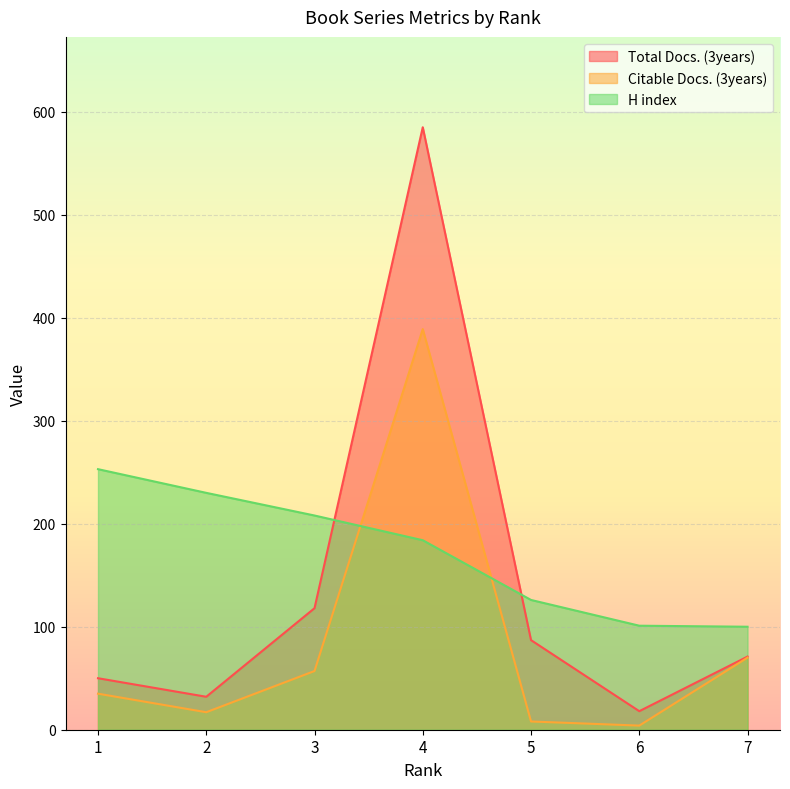

Rank the series at 5 from highest to lowest value.

H index, Total Docs. (3years), Citable Docs. (3years)